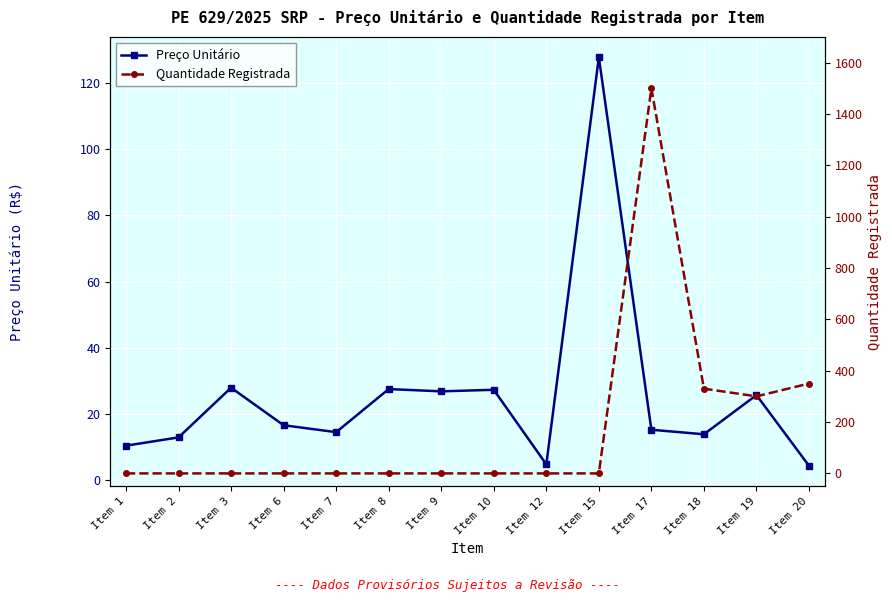

Reading right to left, list all the values displayed in this chart.

Preço Unitário: Item 20=4.4	Item 19=25.8	Item 18=13.9	Item 17=15.3	Item 15=127.7	Item 12=4.8	Item 10=27.4	Item 9=26.9	Item 8=27.6	Item 7=14.6	Item 6=16.7	Item 3=28.0	Item 2=13.0	Item 1=10.5
Quantidade Registrada: Item 20=350.0	Item 19=300.0	Item 18=330.0	Item 17=1500.0	Item 15=0.0	Item 12=0.0	Item 10=0.0	Item 9=0.0	Item 8=0.0	Item 7=0.0	Item 6=0.0	Item 3=0.0	Item 2=0.0	Item 1=0.0